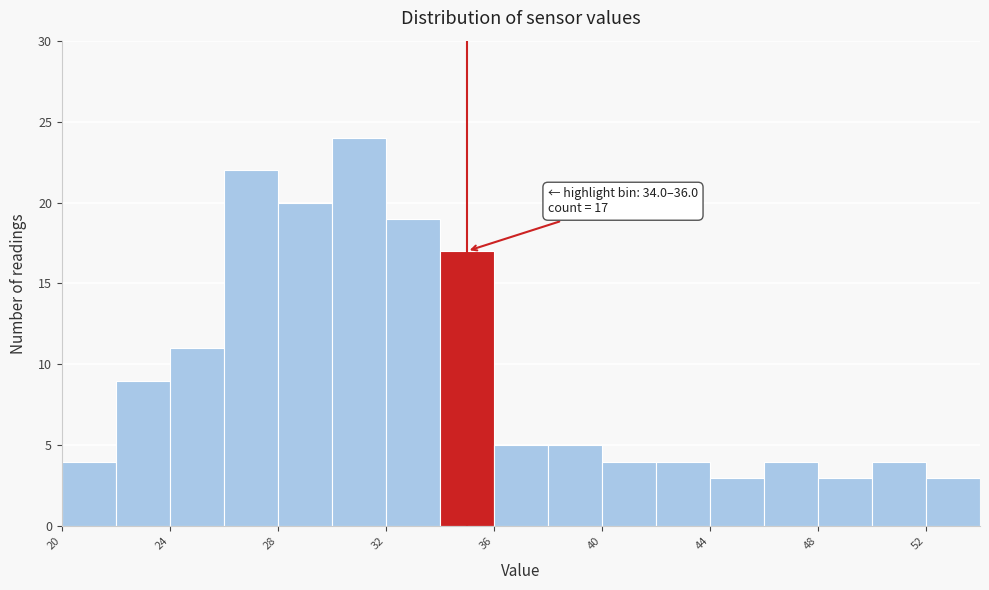

Over which range of the x-axis is the bar tallest?

30 to 32